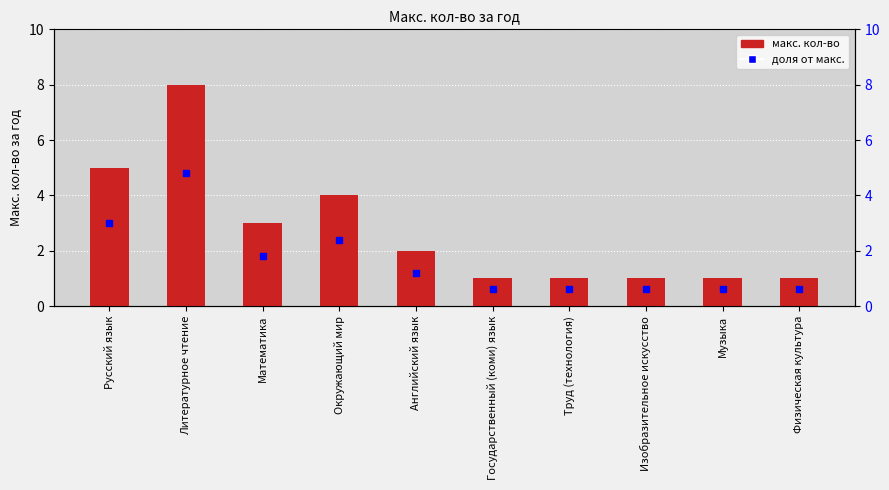

Are the bars horizontal?

No